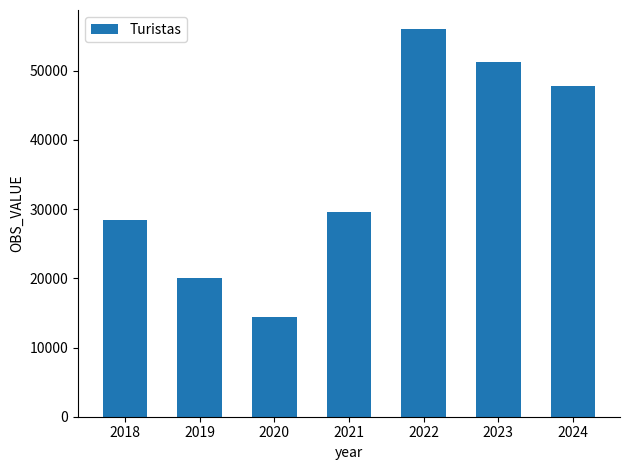

What is the change in value from 2019 to 2024?

+27746